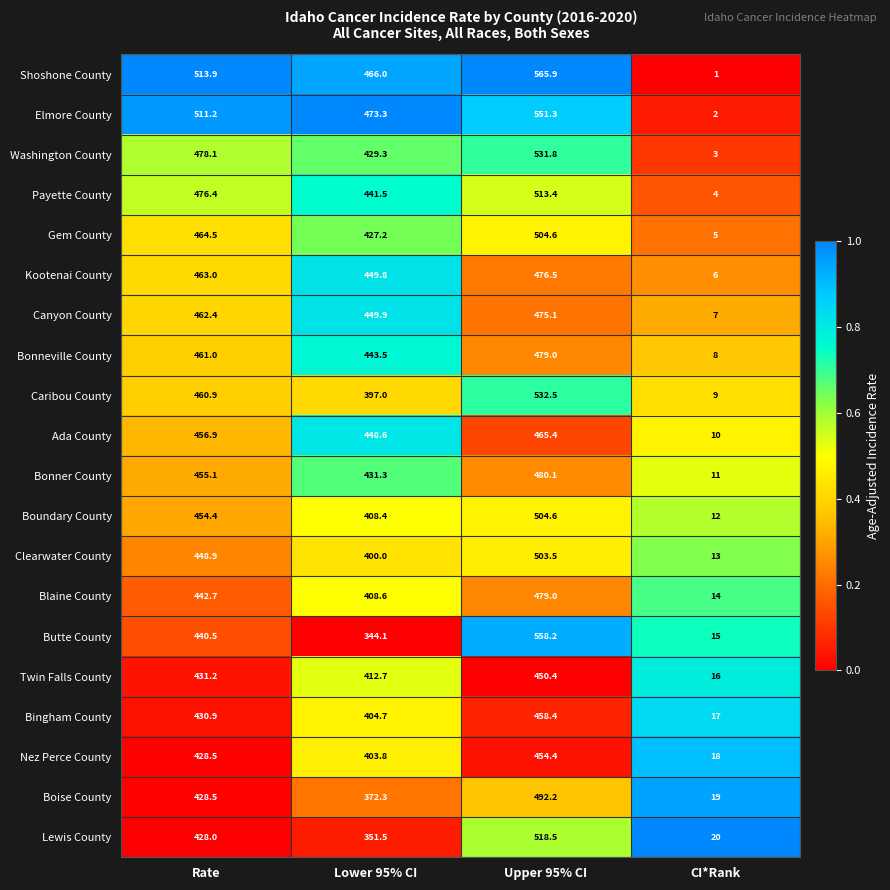

List the labels in order of Lewis County value, largest first.

Upper 95% CI, Rate, Lower 95% CI, CI*Rank